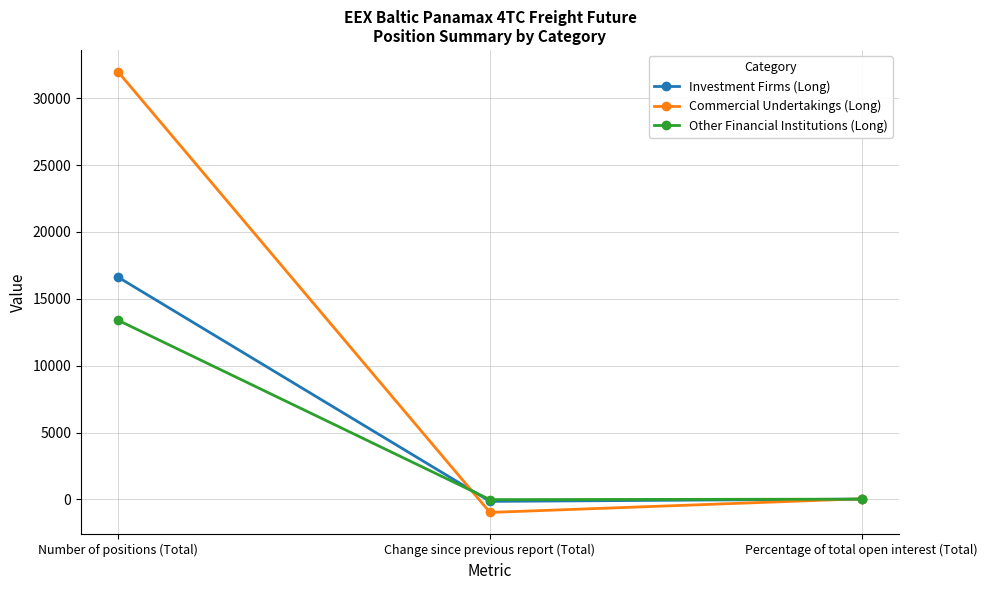

How many values in the Other Financial Institutions (Long) series are below 21?

1